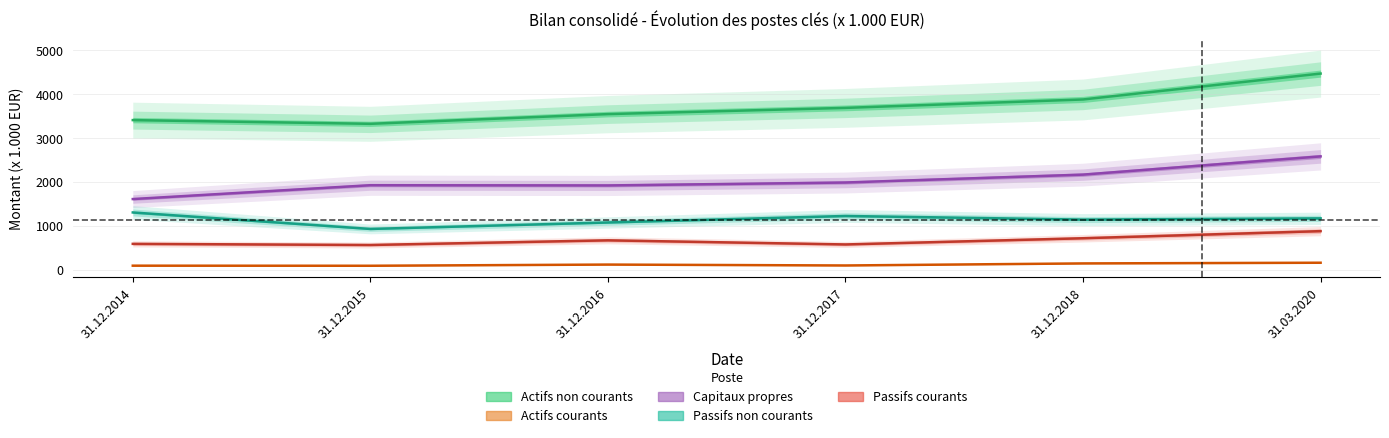

What is the sum of all Actifs non courants values?

22324.4